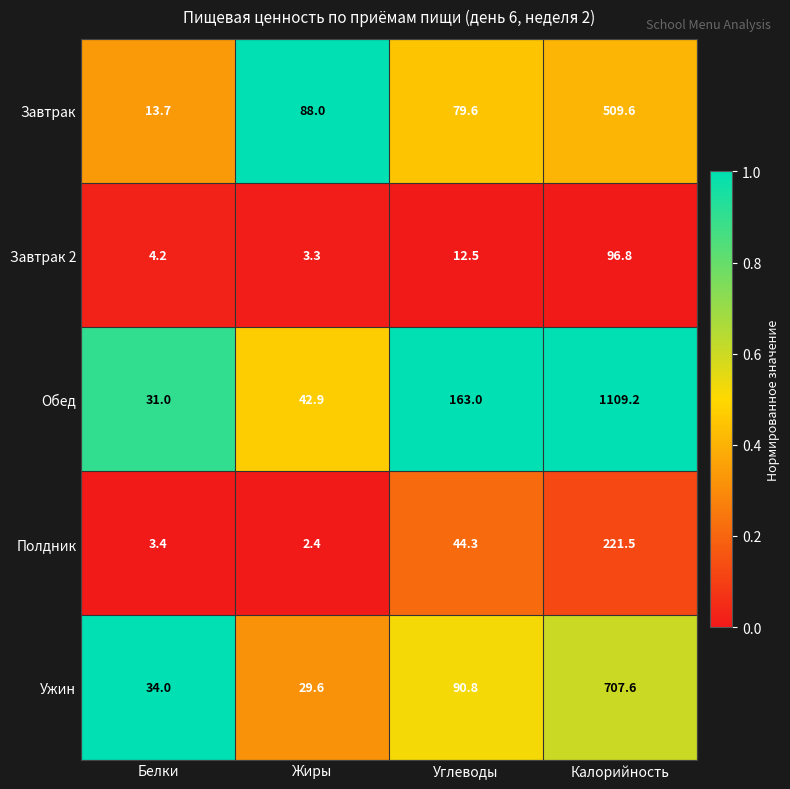

Reading left to right, extract all data points from this chart.

Завтрак: 13.7	88.0	79.6	509.6
Завтрак 2: 4.2	3.3	12.5	96.8
Обед: 31.0	42.9	163.0	1109.2
Полдник: 3.4	2.4	44.3	221.5
Ужин: 34.0	29.6	90.8	707.6